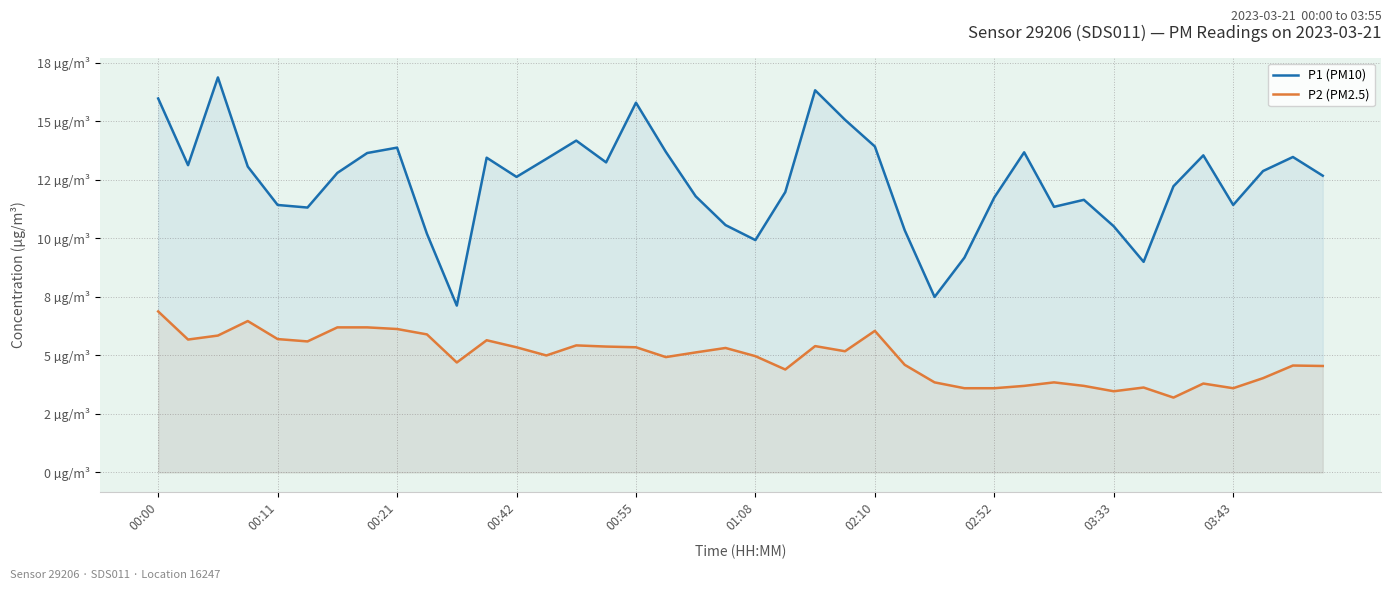

Is the value of P1 (PM10) at 24 greater than the value of P2 (PM2.5) at 00:21?

Yes